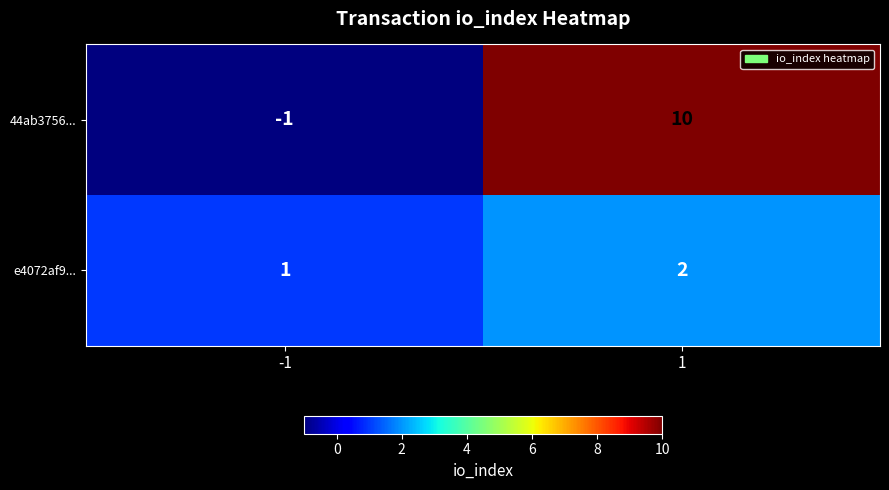

What is the greatest value displayed?

10